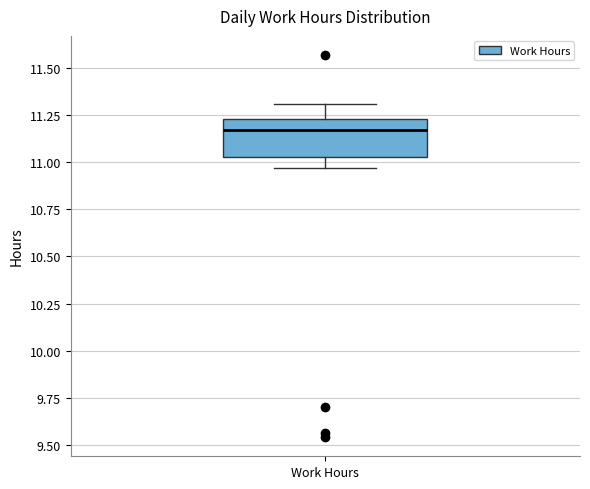

Read this box plot against the y-axis: the position of the median line, the range covered by the box, and the ends of both whiskers. The values are not printed on the chart, so give them approximately, as read against the axis.

median 11.15, box 11.05 to 11.25, whiskers 10.95 to 11.30